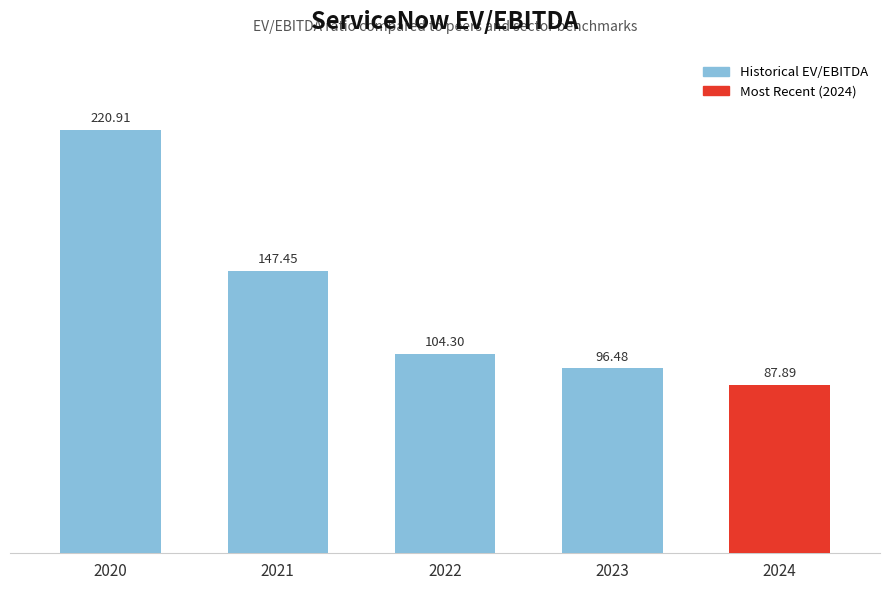

What is the change in value from 2022 to 2024?

-16.4